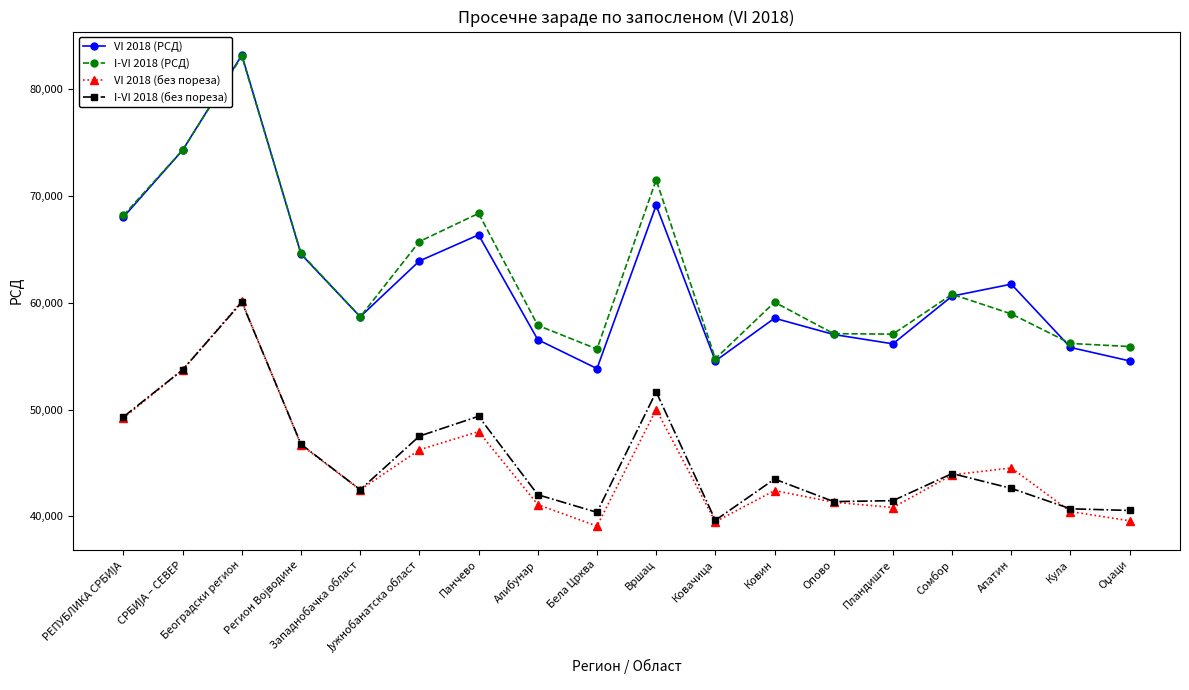

Where is the first local minimum for I-VI 2018 (РСД)?

Западнобачка област